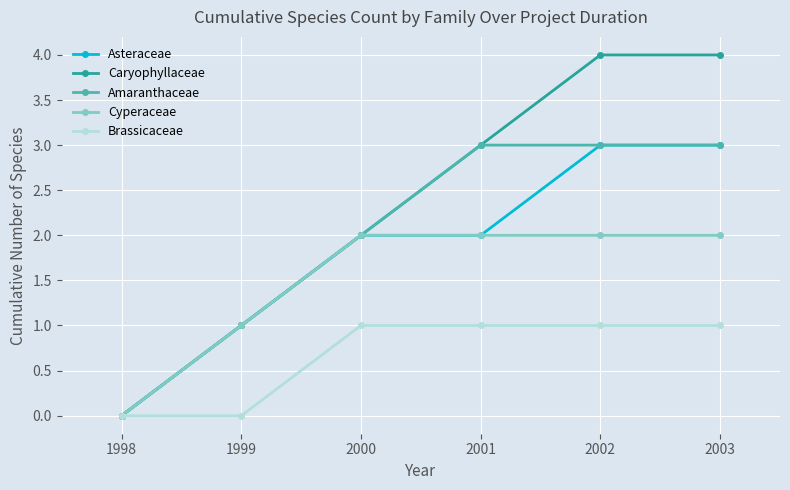

Count the Asteraceae values in the range 1 to 3.

5